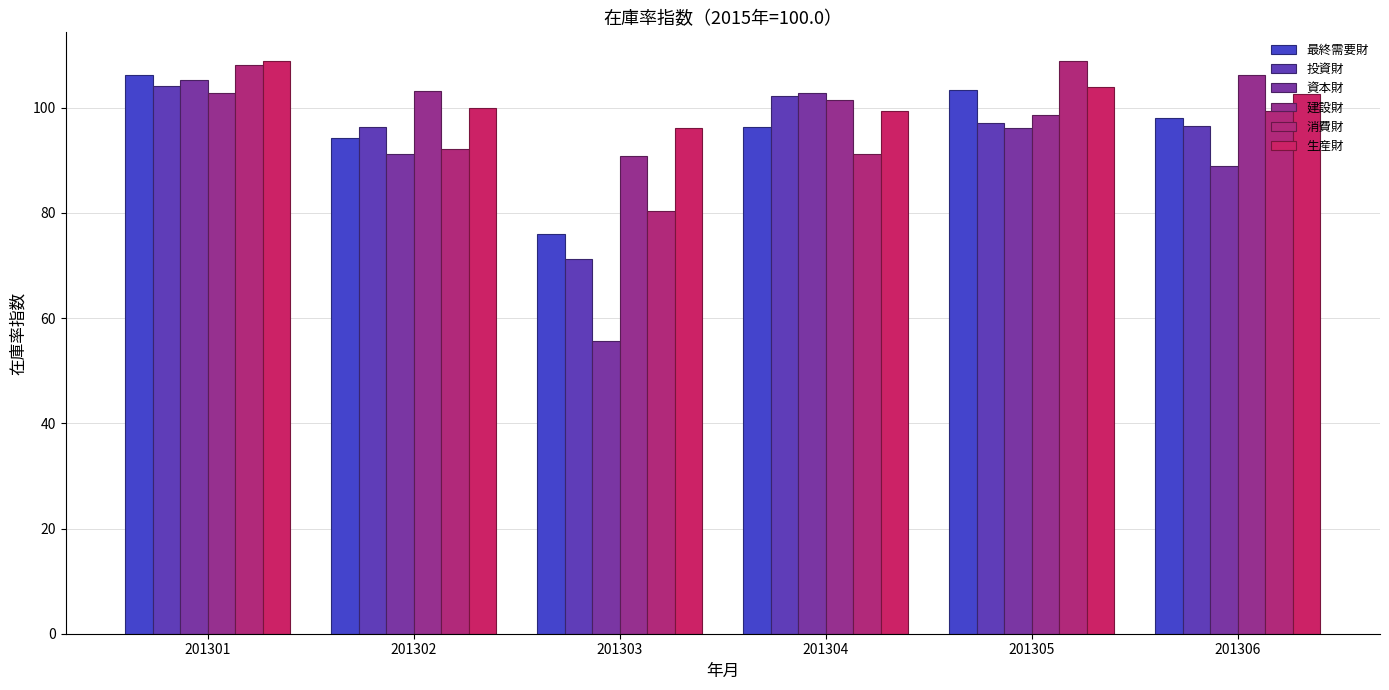

What is the minimum value shown in the chart?

55.7